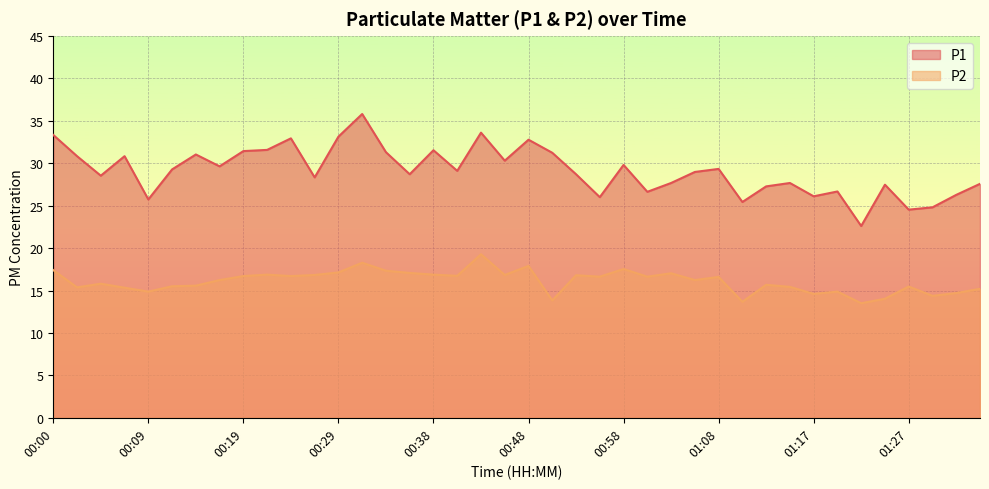

What is the sum of the P1 values at 01:27 and 00:46?

54.8